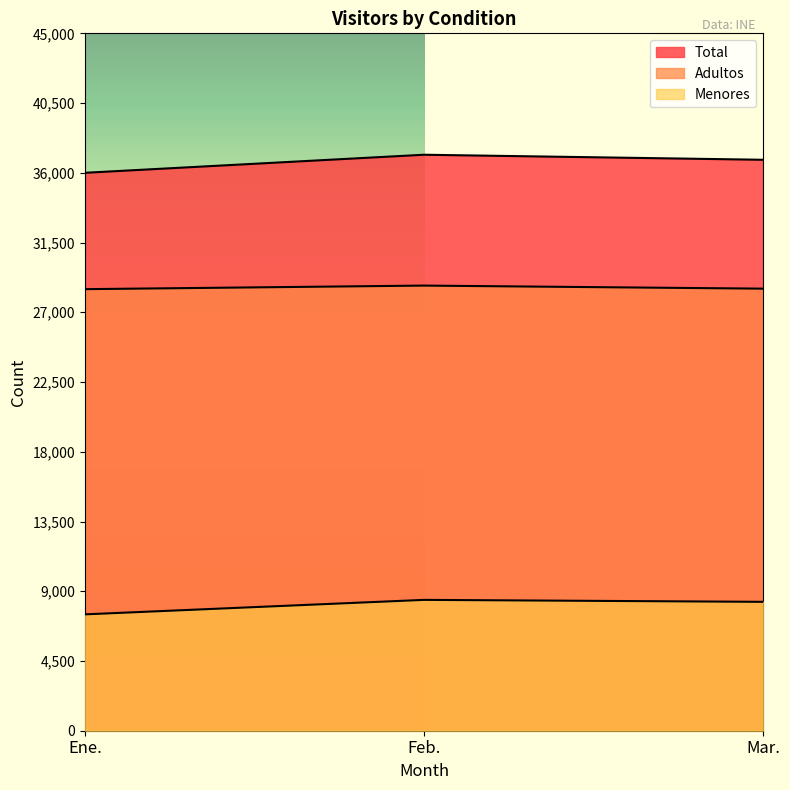

What are all the series names shown in the legend?

Total, Adultos, Menores